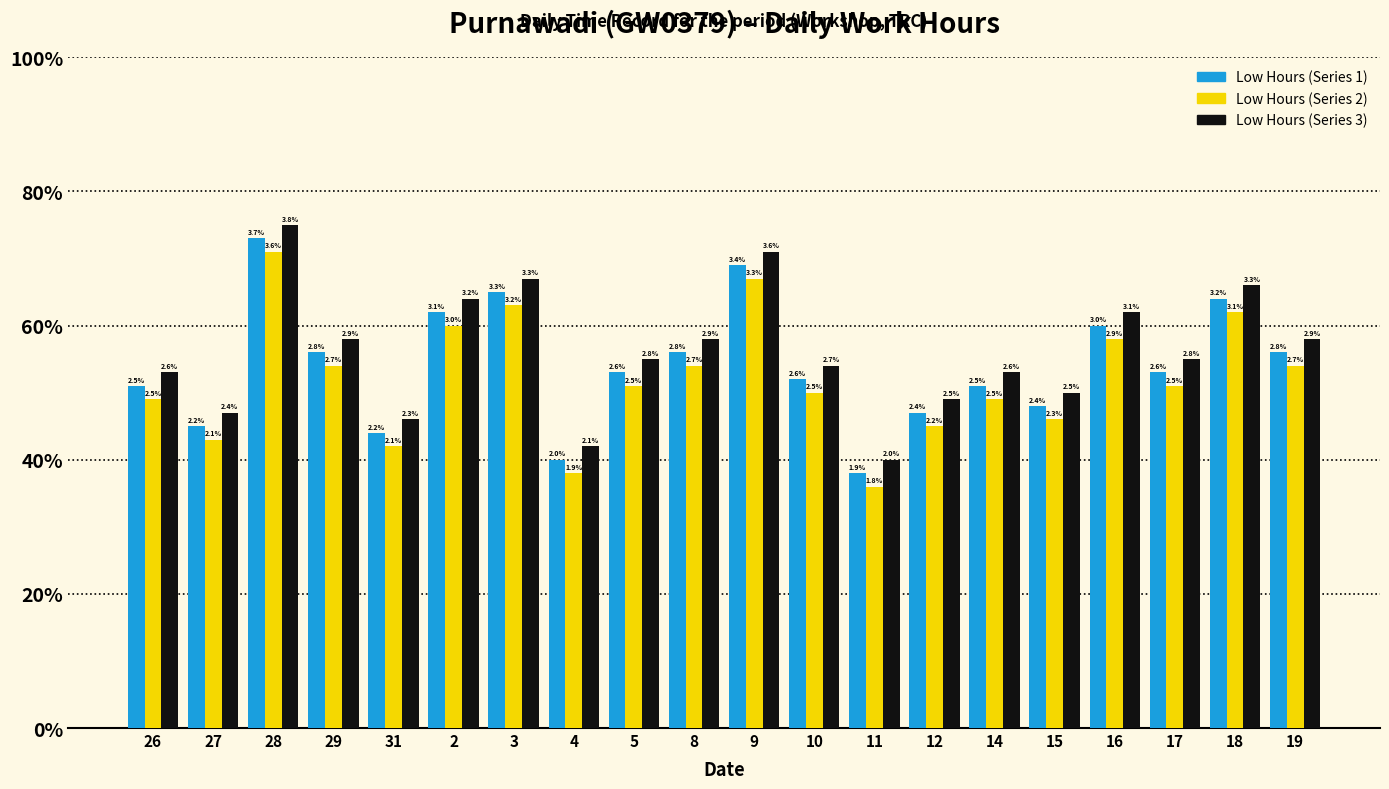

Does the chart contain stacked bars?

No